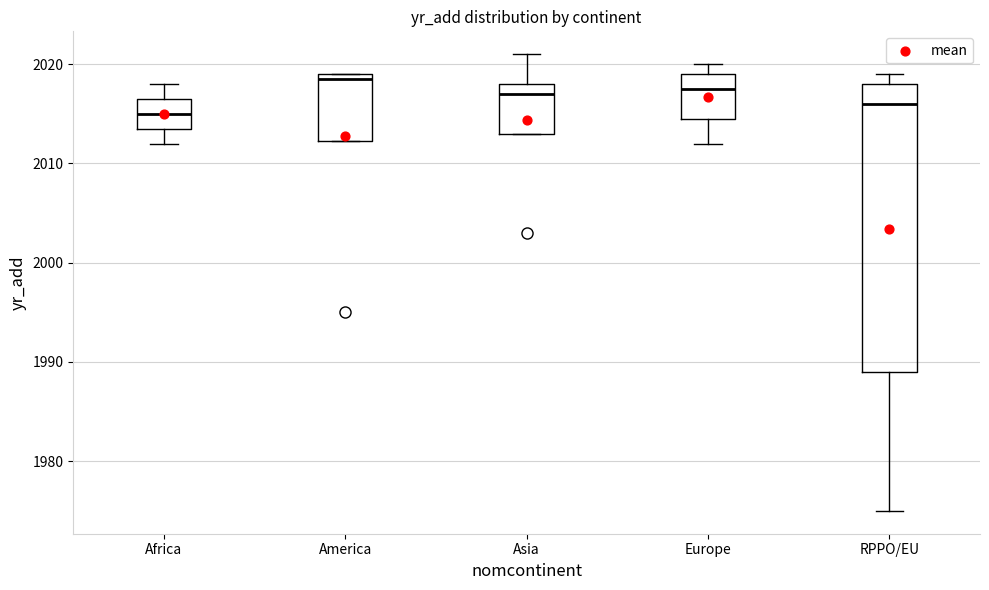

Reading left to right, read every box against the y-axis: the position of its median line, the range the box covers, and the ends of its whiskers. The values are not printed on the chart, so give them approximately, as read against the axis.

Africa: median 2015, box 2014 to 2017, whiskers 2012 to 2018
America: median 2019 (just below the box's upper edge), box 2012 to 2019, whiskers 2012 to 2019
Asia: median 2017, box 2013 to 2018, whiskers 2013 to 2021
Europe: median 2018, box 2015 to 2019, whiskers 2012 to 2020
RPPO/EU: median 2016, box 1989 to 2018, whiskers 1975 to 2019